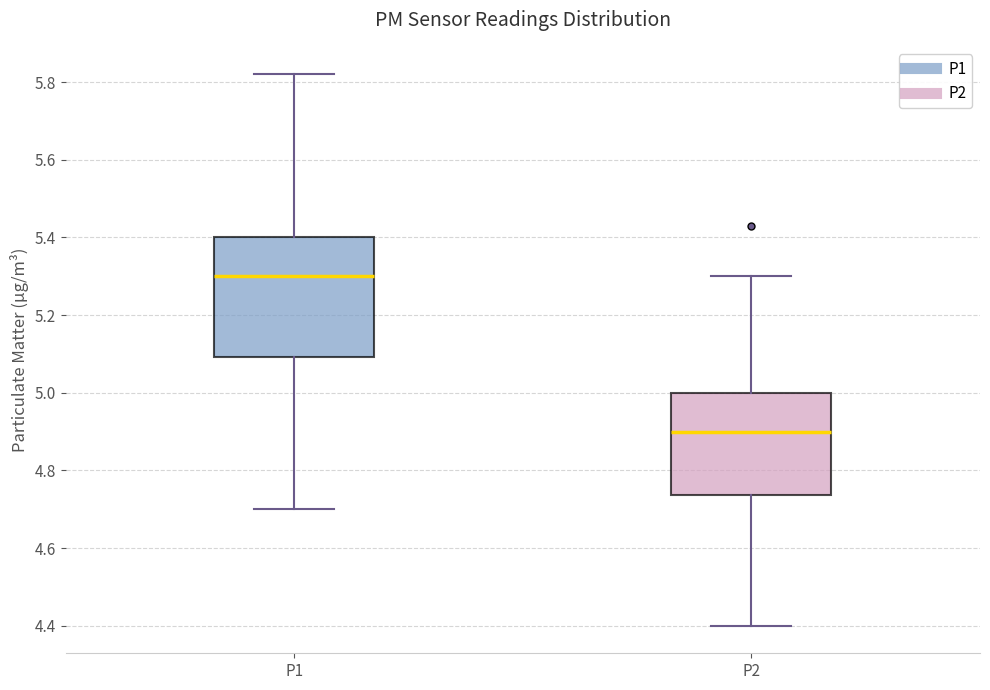

Reading left to right, transcribe this box plot: for each box, give where its median line is, the range the box spans, and where its two whiskers end, as read against the y-axis. The values are not printed on the chart, so give them approximately, as read against the axis.

P1: median 5.30, box 5.10 to 5.40, whiskers 4.70 to 5.82
P2: median 4.90, box 4.74 to 5.00, whiskers 4.40 to 5.30